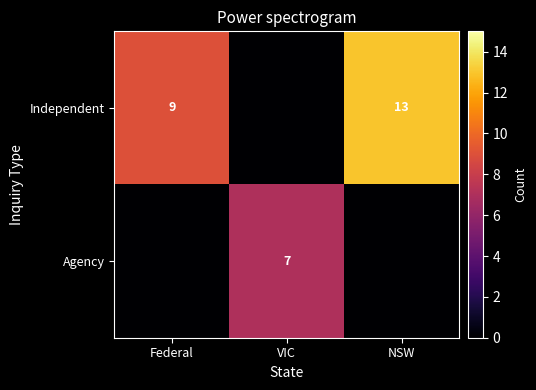

What is the sum of the Independent values at Federal and NSW?

22